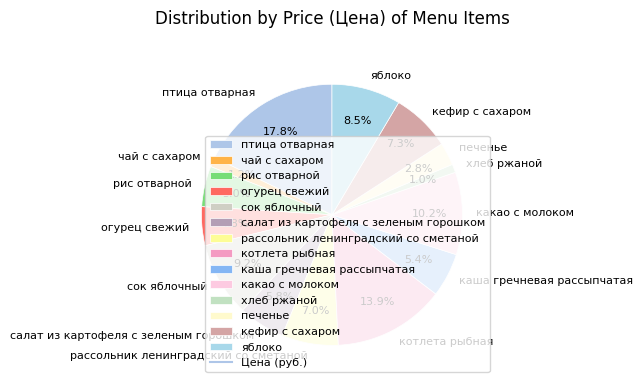

Is it true that огурец свежий is 5% of the pie?

True